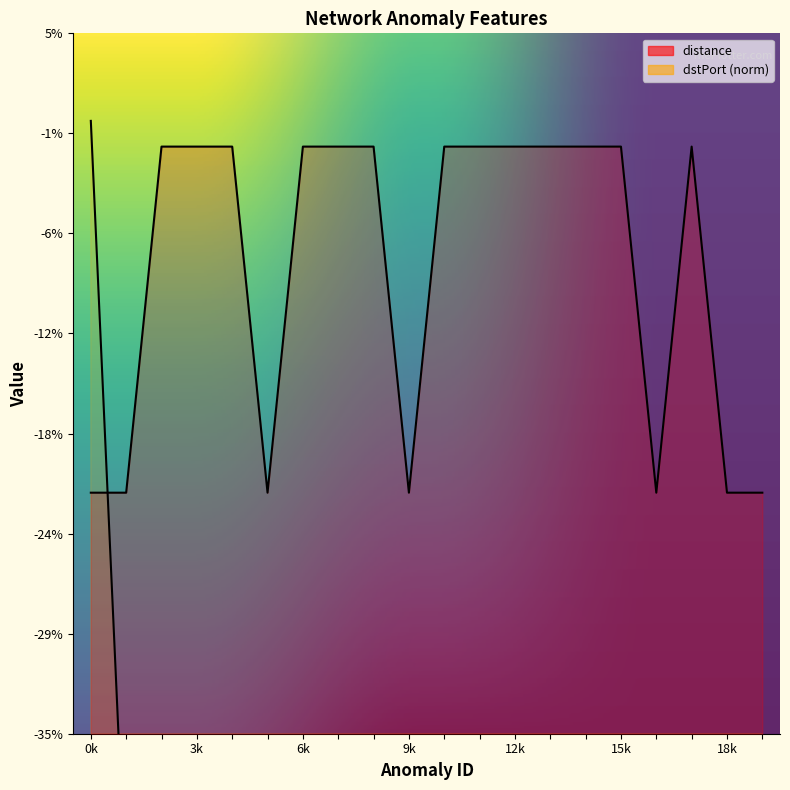

What is the difference between the highest and lowest values at 10?

0.5